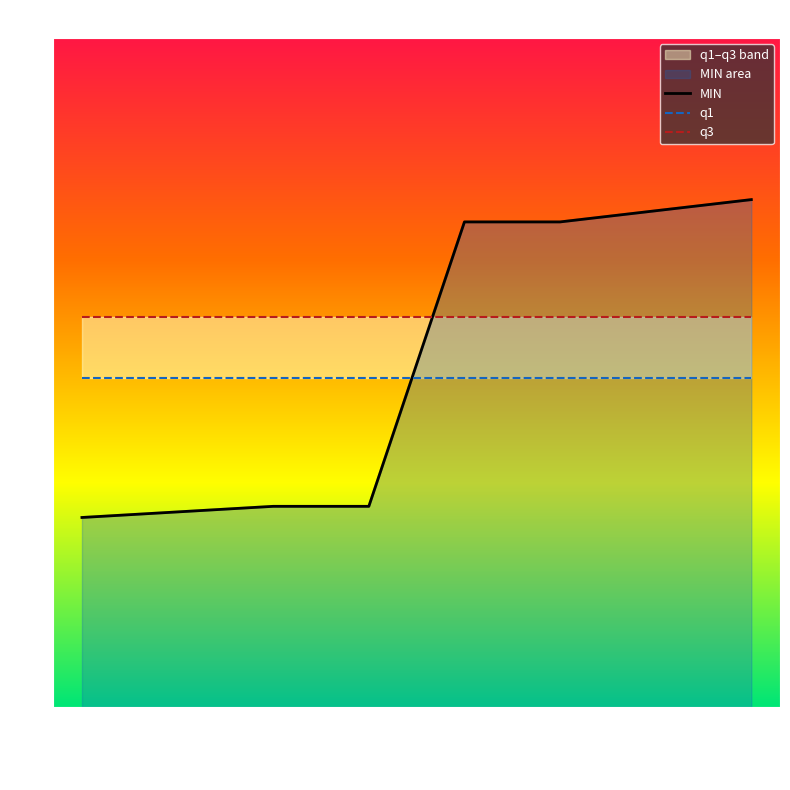

How many categories are shown in the chart?

8